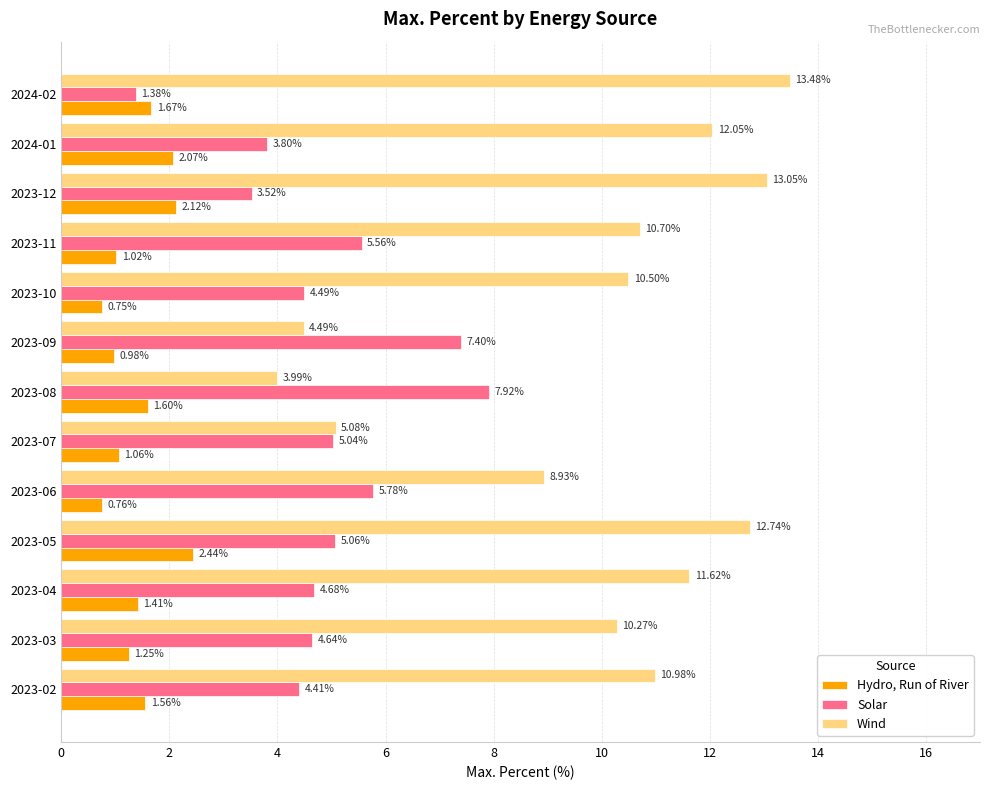

Rank the categories by Wind value from lowest to highest.

2023-08, 2023-09, 2023-07, 2023-06, 2023-03, 2023-10, 2023-11, 2023-02, 2023-04, 2024-01, 2023-05, 2023-12, 2024-02